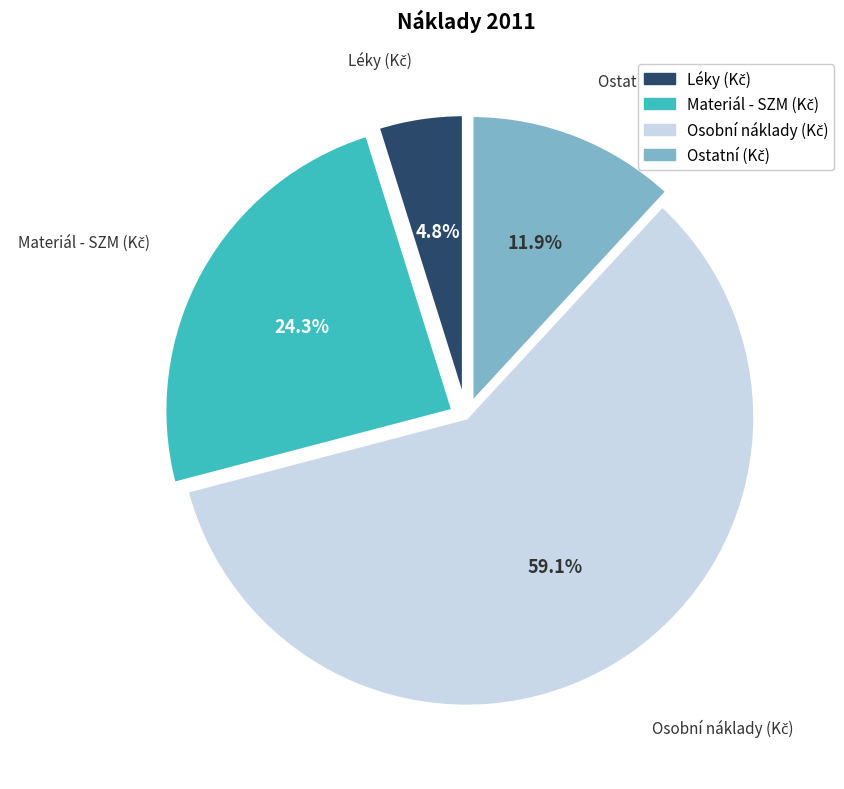

Does any single category account for the majority?

Yes